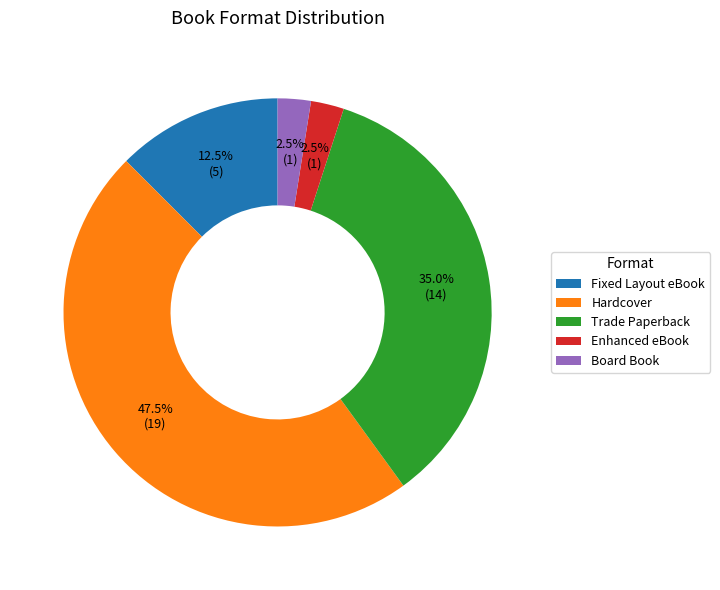

To the nearest percent, what is the difference between the largest and smallest slice percentages?

45%